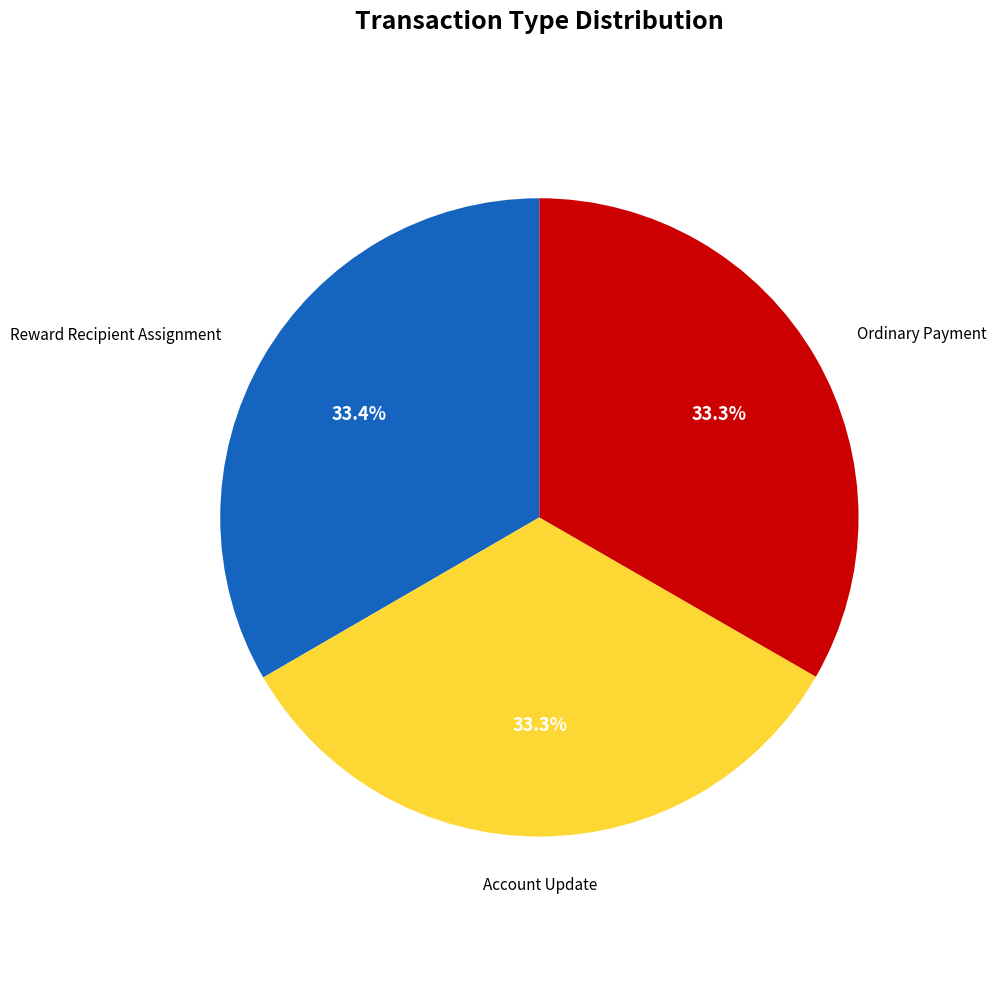

Does any single category account for the majority?

No